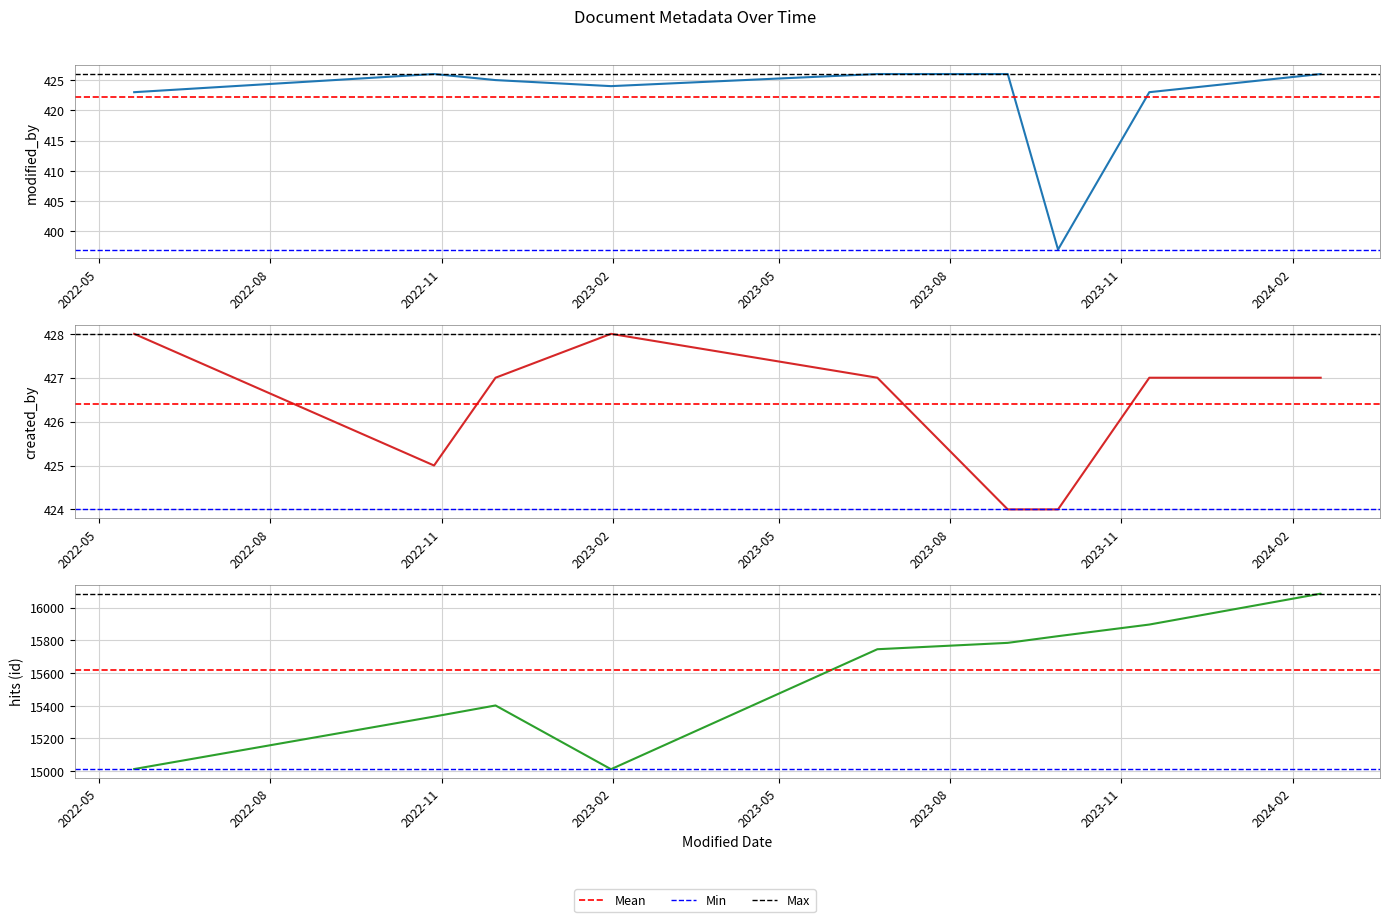

At which label does modified_by reach its minimum?

2023-09-28